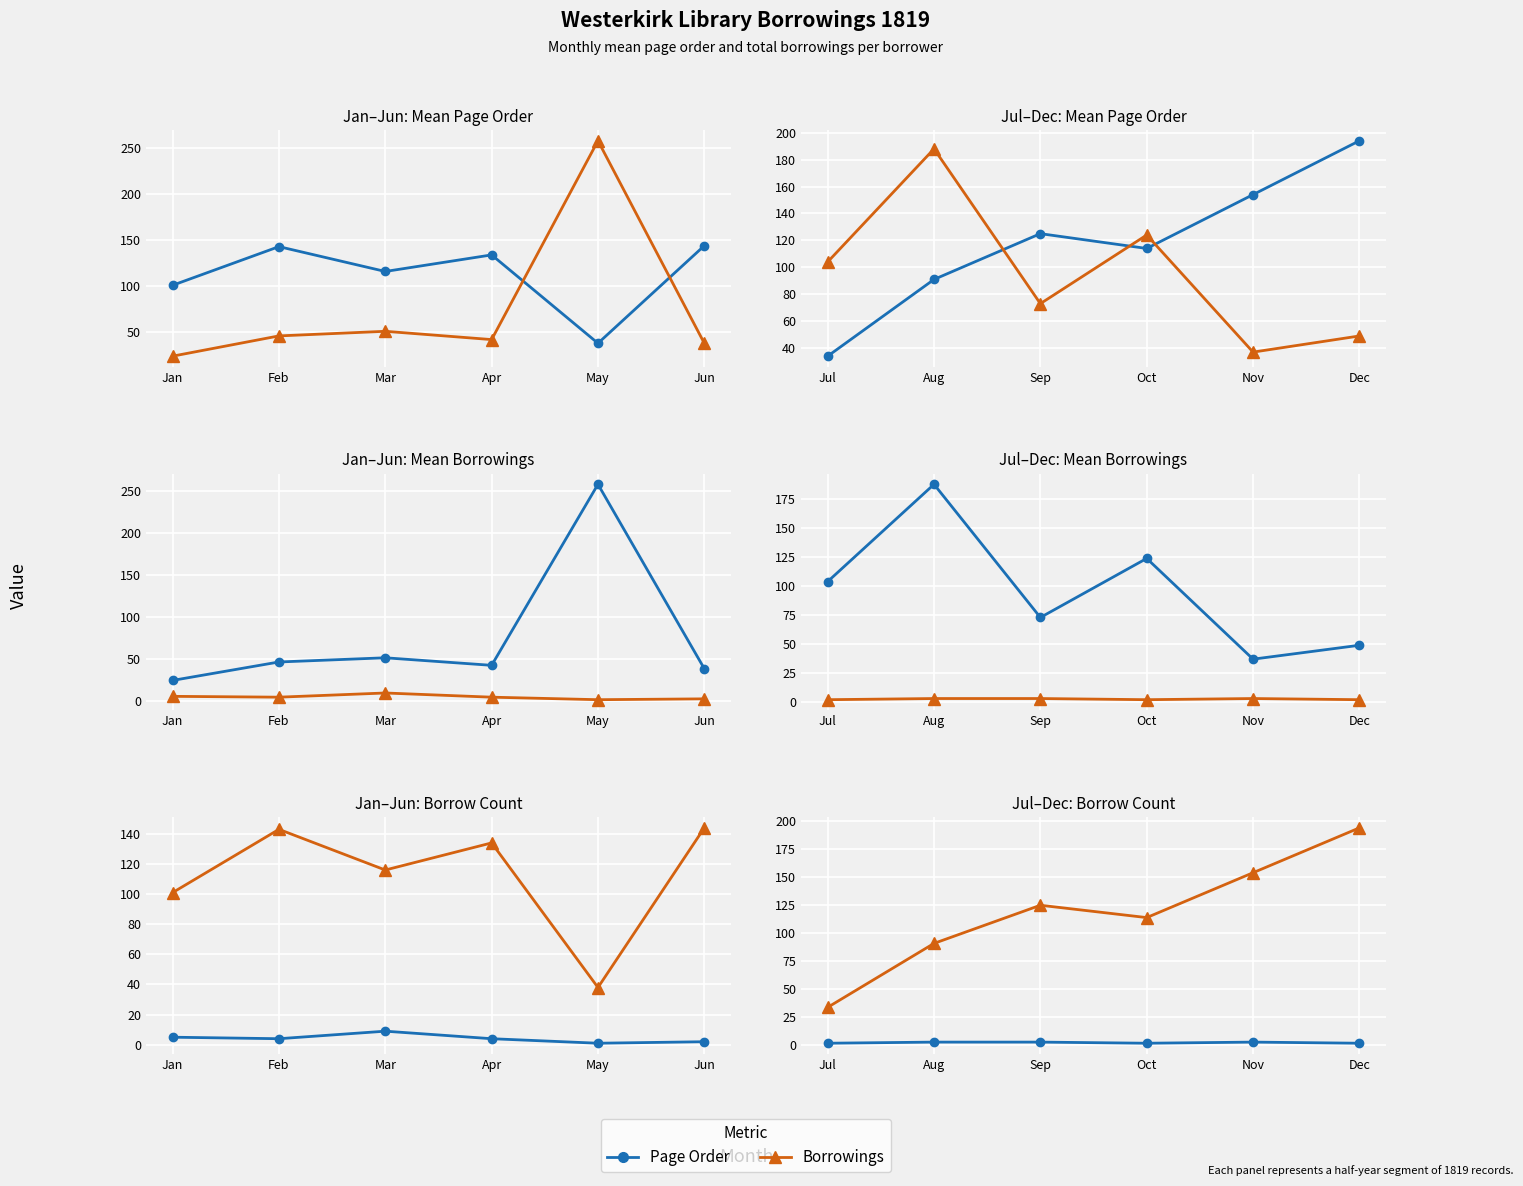

Where is the first local minimum for Borrowings?

Oct